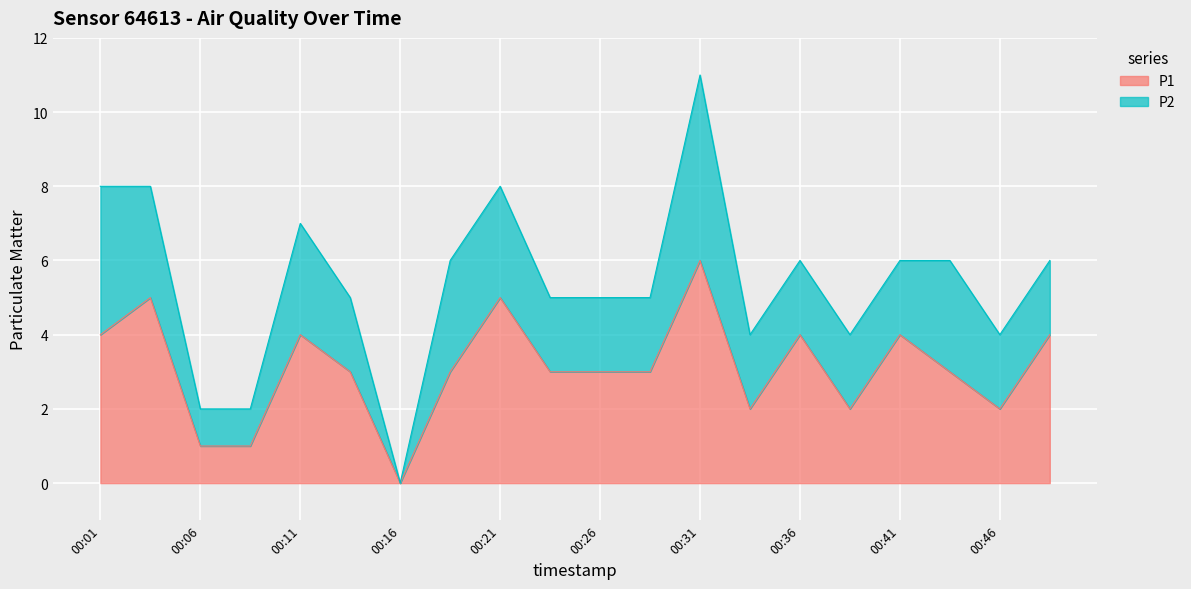

Approximately how many times larger is the value at 00:24 compared to 00:19?

1.0